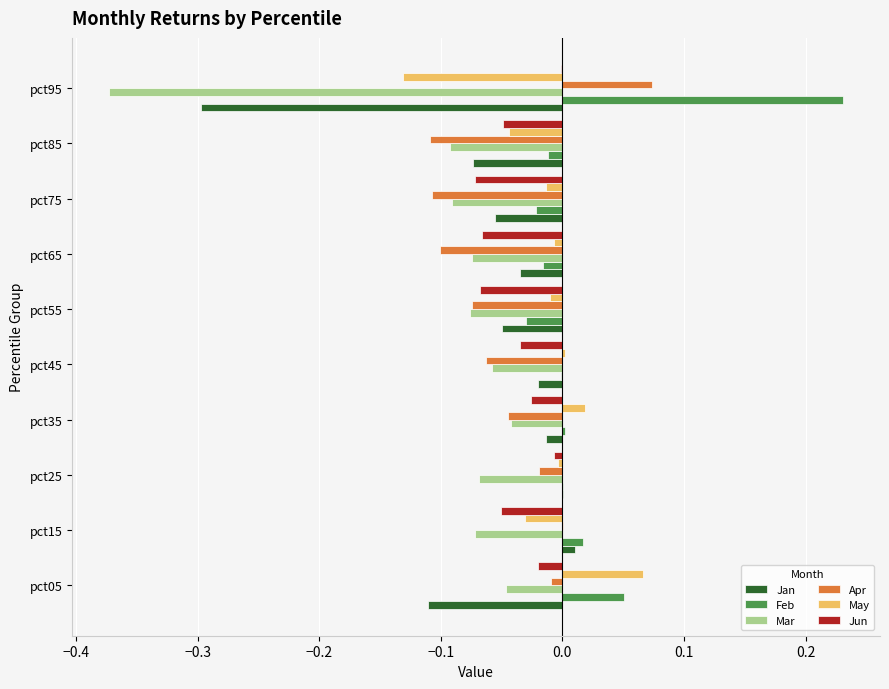

Which label corresponds to the largest value in the chart?

pct95